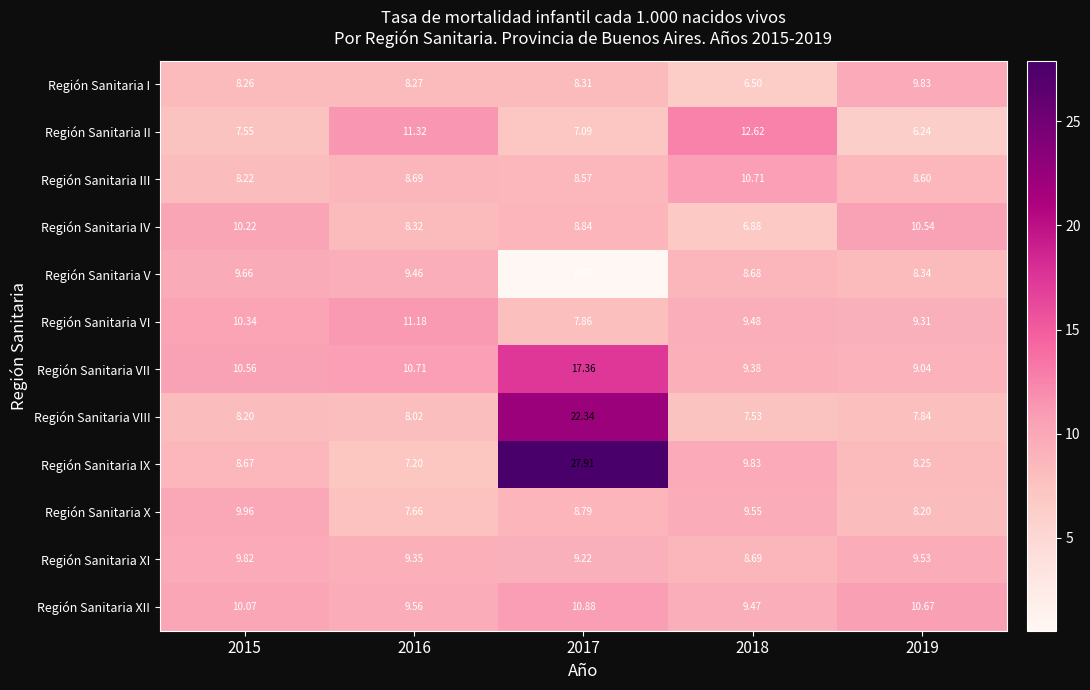

How many data points does each series have?

5